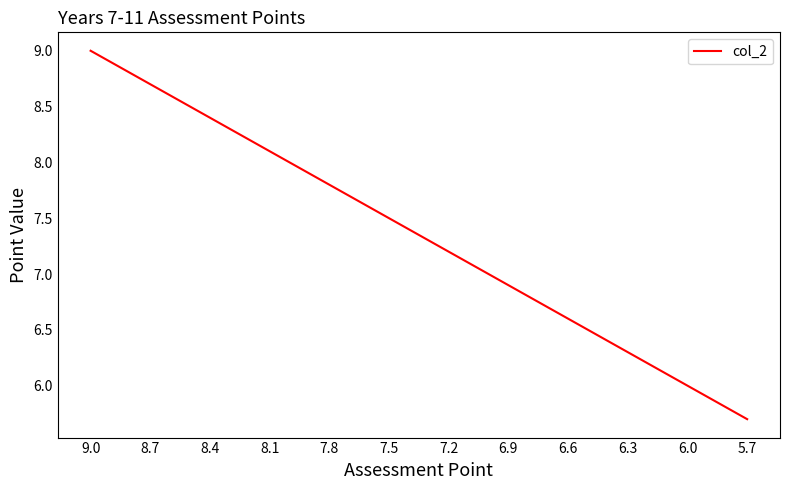

What is the maximum value shown in the chart?

9.0